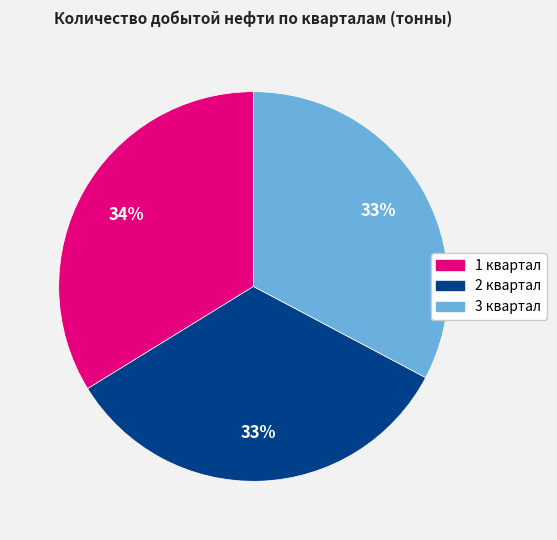

Does 3 квартал account for over 50% of the chart?

No